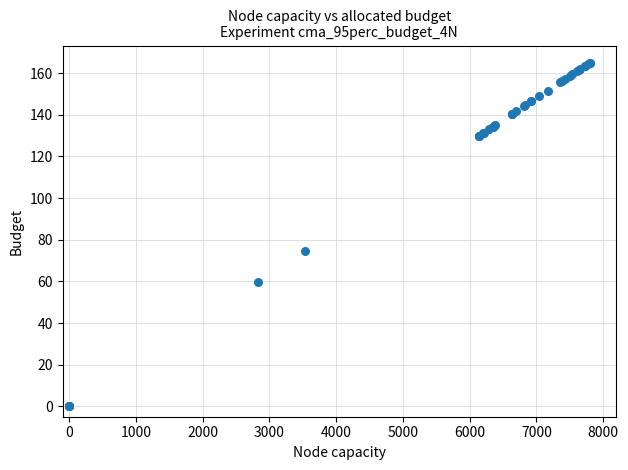

What Y value in the scatter plot is closest to 82?

74.8